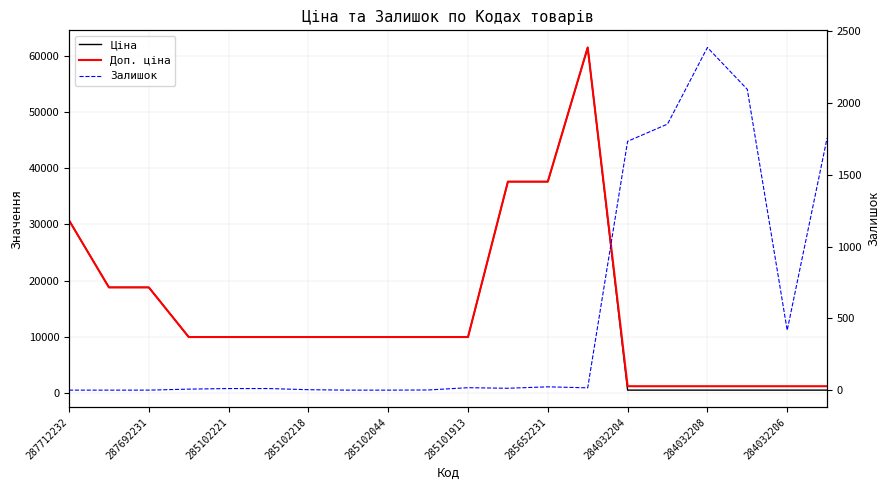

What are all the series names shown in the legend?

Ціна, Доп. ціна, Залишок